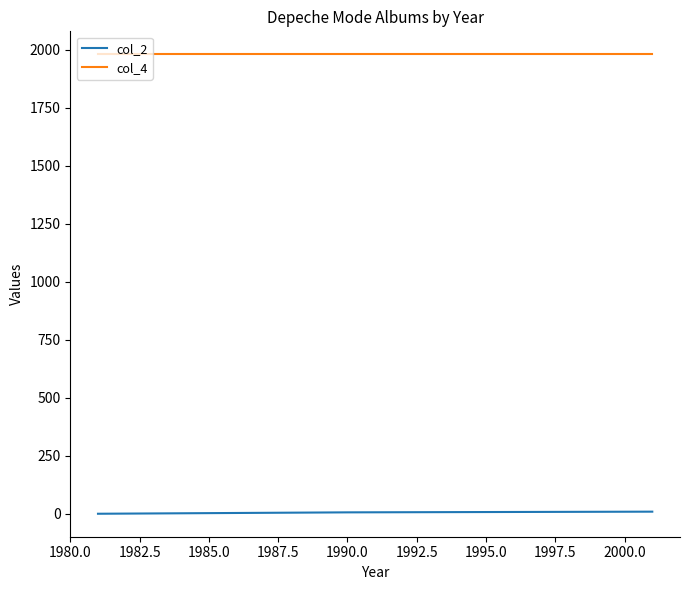

List the series in order of their overall mean, lowest first.

col_2, col_4